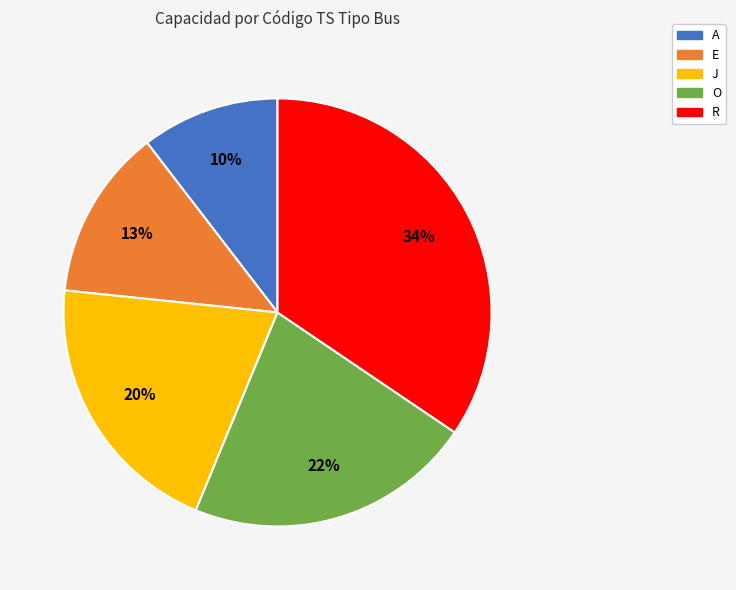

Count the number of slices in the pie.

5